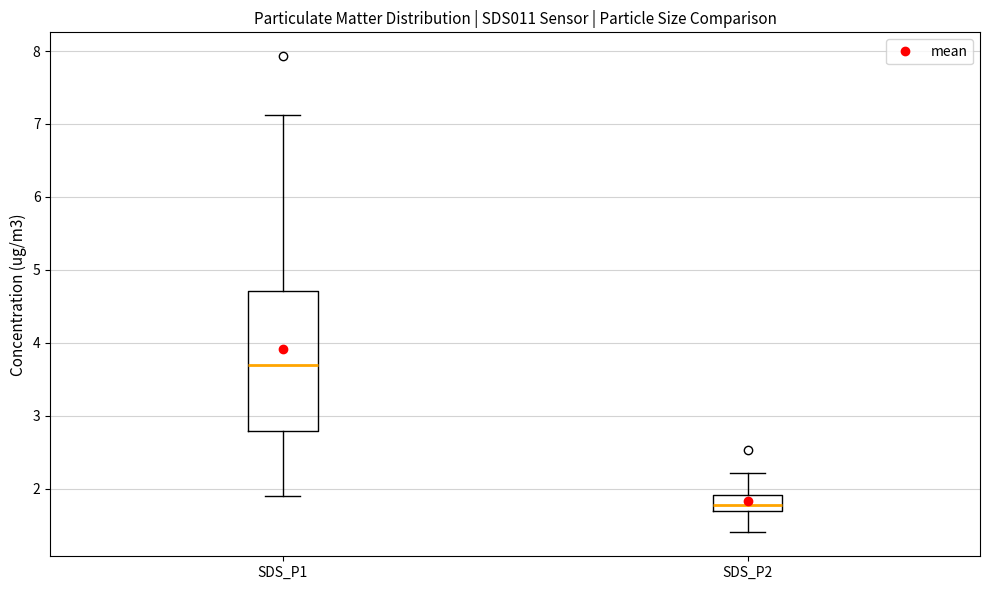

Reading left to right, read every box against the y-axis: the position of its median line, the range the box covers, and the ends of its whiskers. The values are not printed on the chart, so give them approximately, as read against the axis.

SDS_P1: median 3.7, box 2.8 to 4.7, whiskers 1.9 to 7.1
SDS_P2: median 1.8, box 1.7 to 1.9, whiskers 1.4 to 2.2